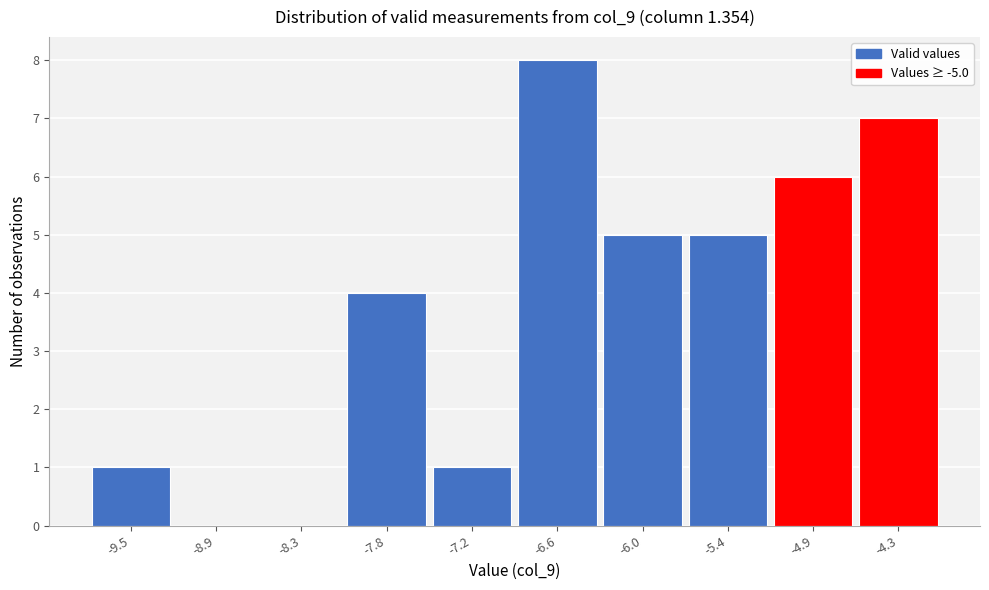

Reading right to left, list all the values displayed in this chart.

-4.3=7	-4.9=6	-5.4=5	-6.0=5	-6.6=8	-7.2=1	-7.8=4	-8.3=0	-8.9=0	-9.5=1